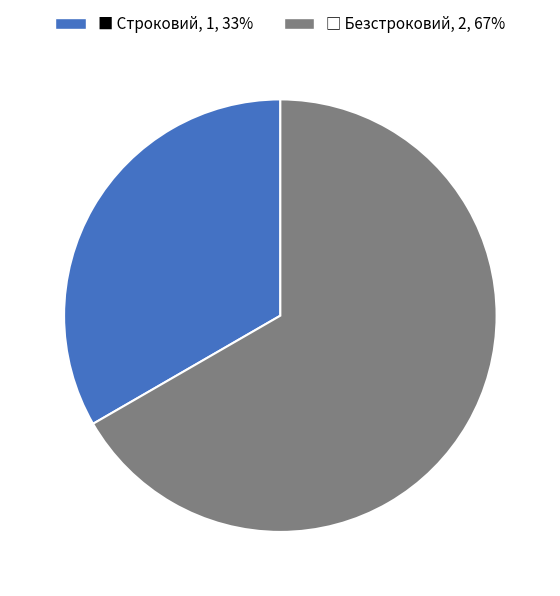

Does any single category account for the majority?

Yes